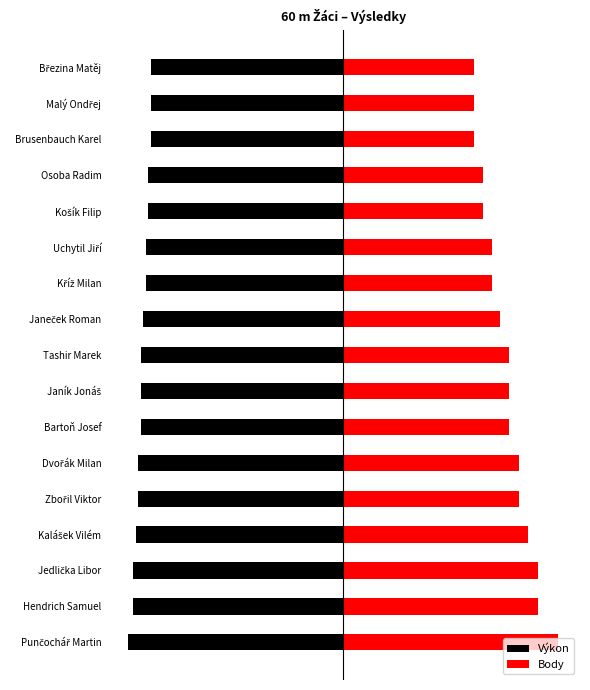

Which has a higher value, Jedlička Libor or Zbořil Viktor?

Zbořil Viktor